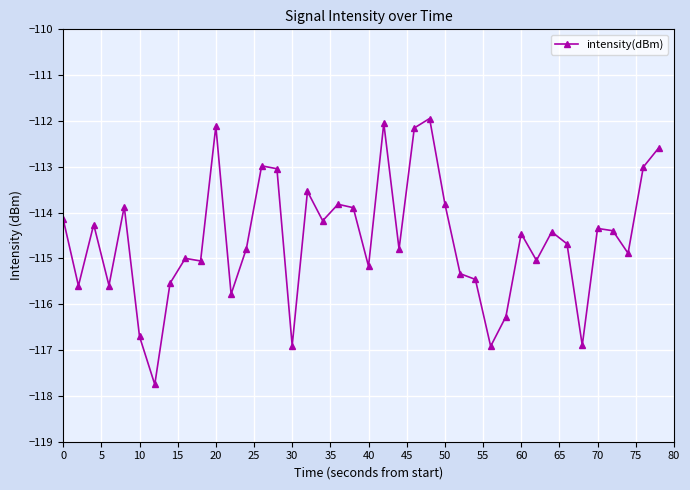

True or false: there are more than 1 points higher than both neighbors.

True